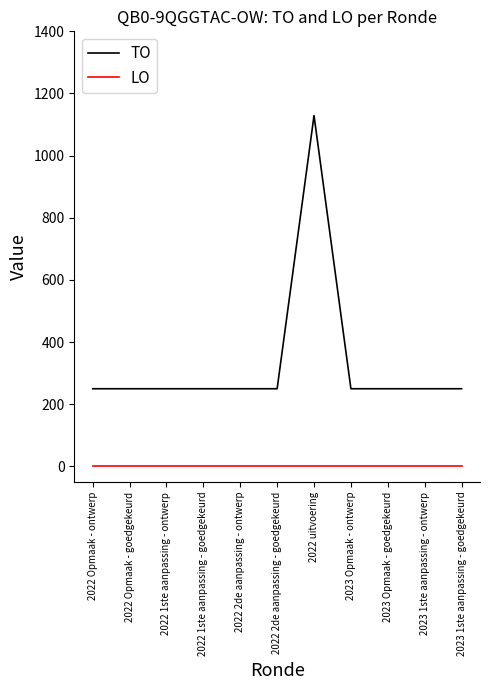

Is it true that LO equals 0 at 2022 Opmaak - goedgekeurd?

True